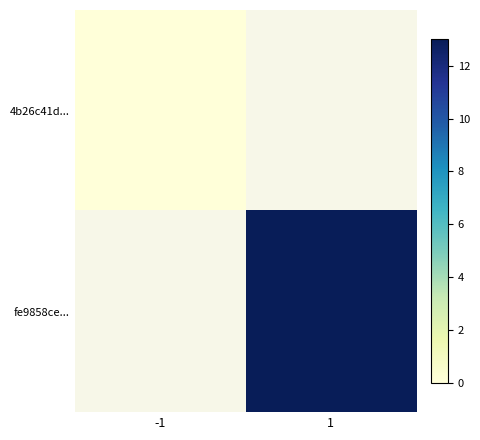

The value of fe9858ce... at 1 is 3.1. True or false?

False